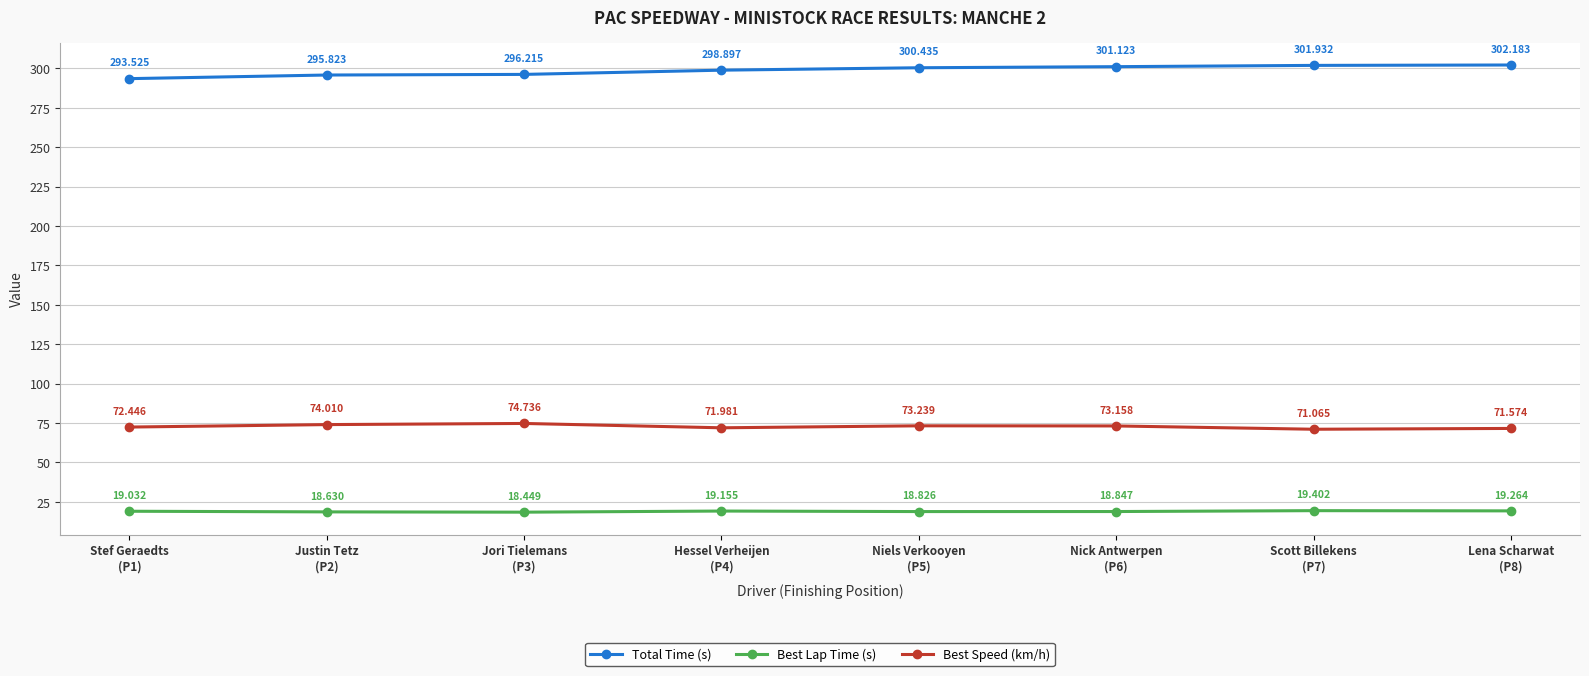

How many interior local valleys does the Best Lap Time (s) series have?

2